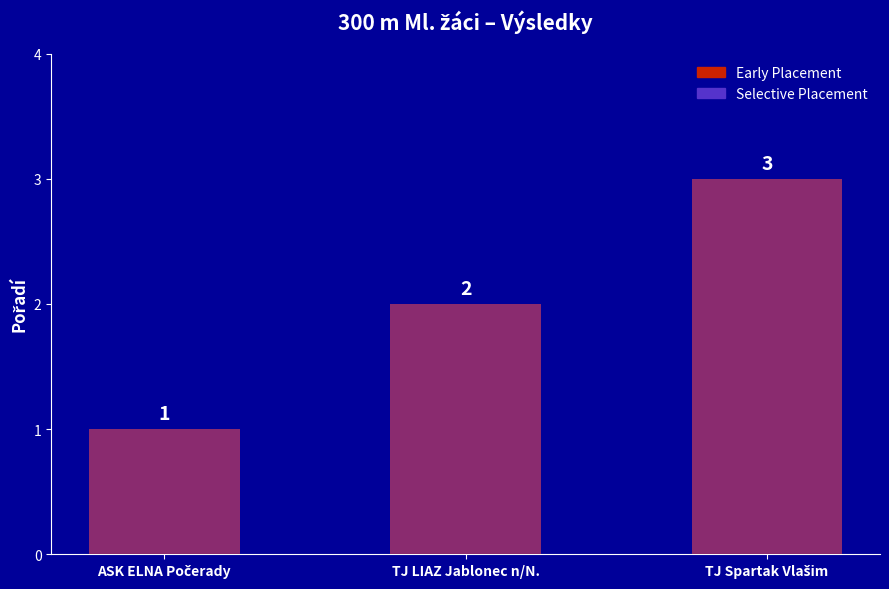

At which label does the data first exceed 2?

TJ Spartak Vlašim